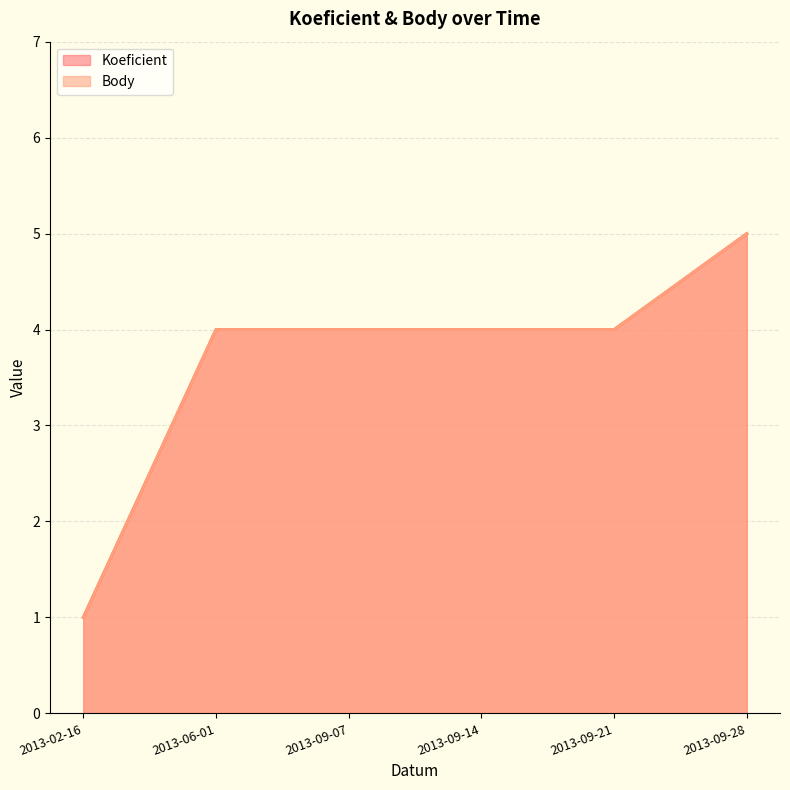

True or false: Body and Koeficient cross at least once.

False